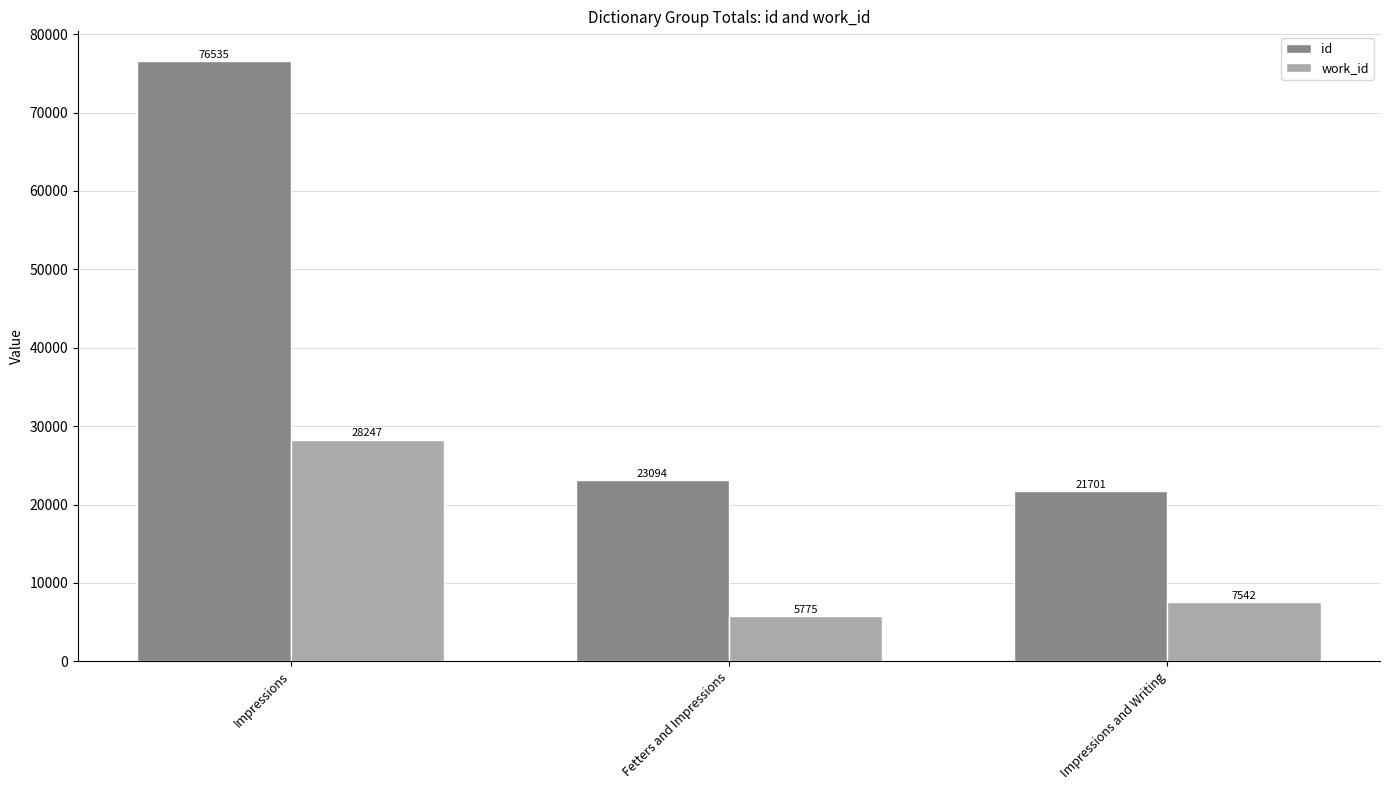

List the series in order of their overall mean, highest first.

id, work_id